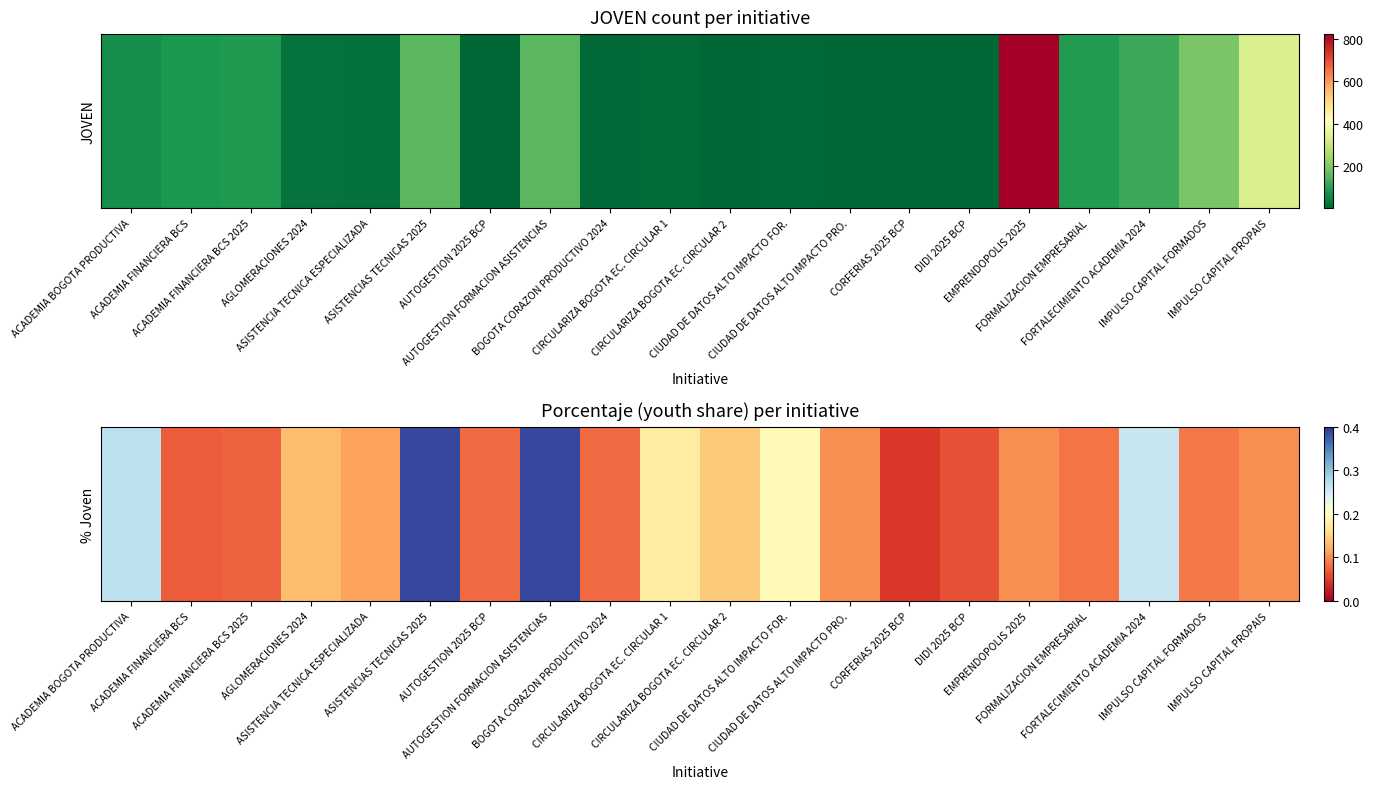

Which category has the lowest value across all series?

CORFERIAS 2025 BCP